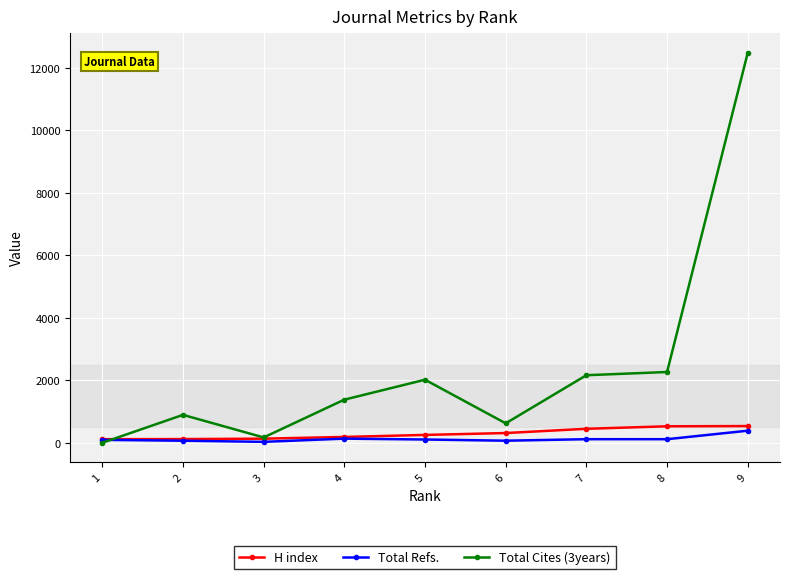

At which category is the sum across all series the highest?

9